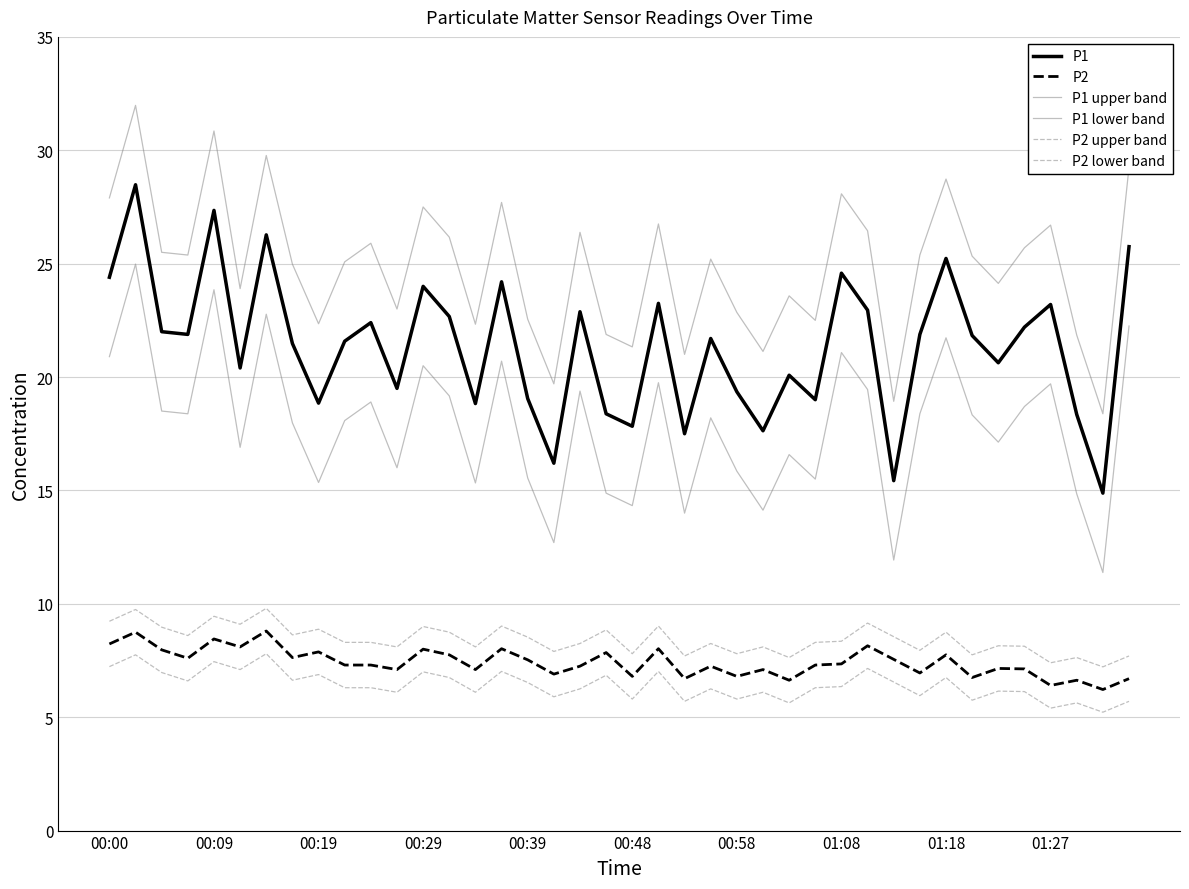

At how many categories does at least one series exceed 22?

32